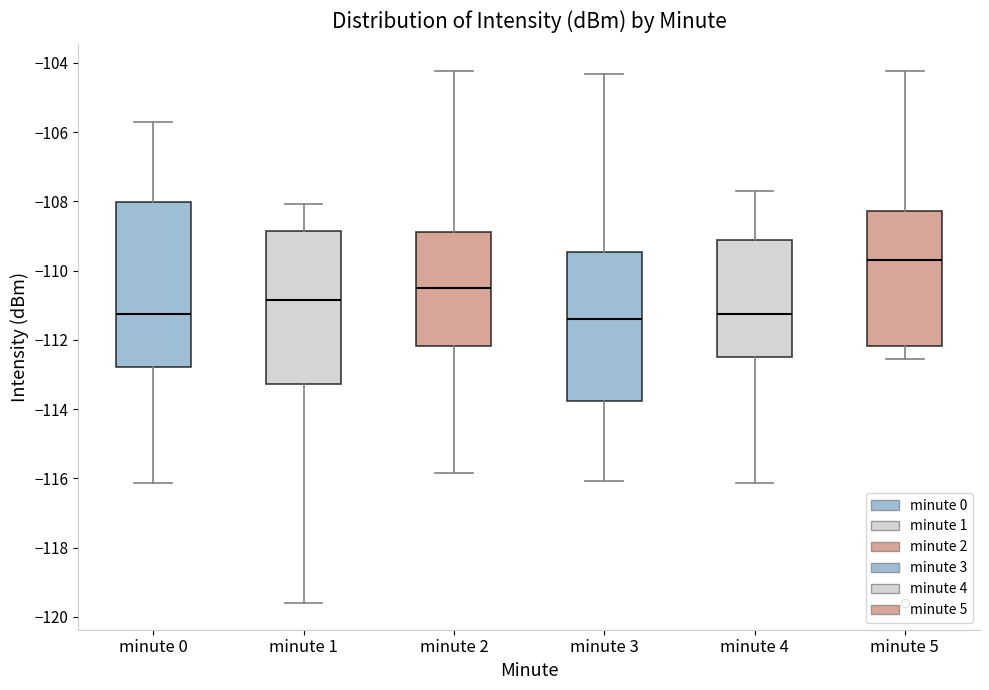

Comparing the boxes themselves (not the whiskers), which one is the tallest?

minute 0